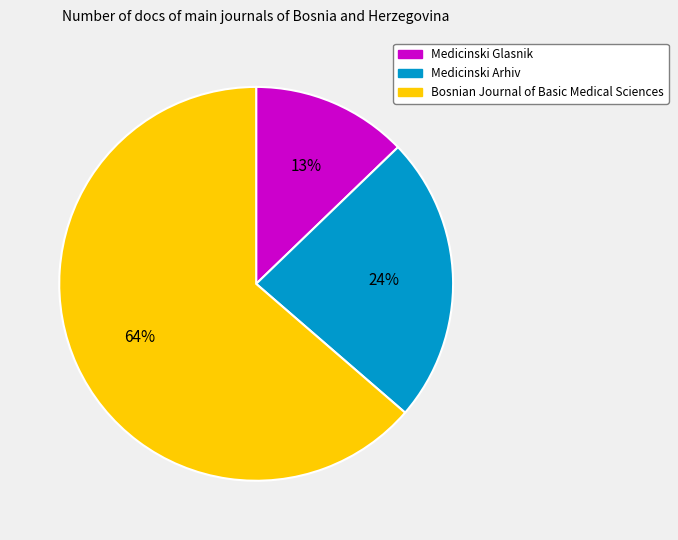

Rank the categories by value from lowest to highest.

Medicinski Glasnik, Medicinski Arhiv, Bosnian Journal of Basic Medical Sciences